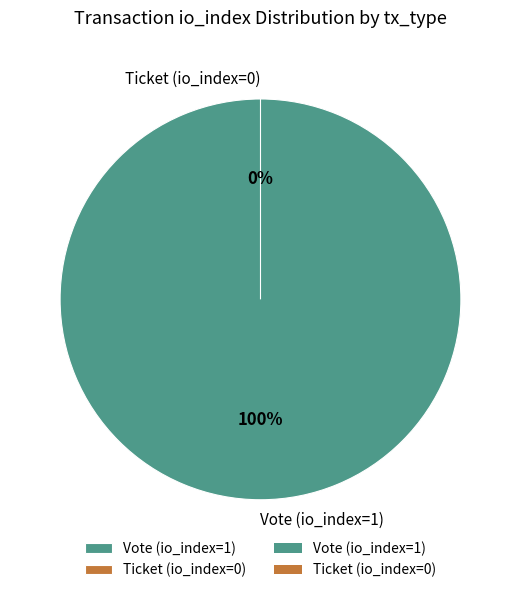

Is Vote (io_index=1) the majority of the pie?

Yes